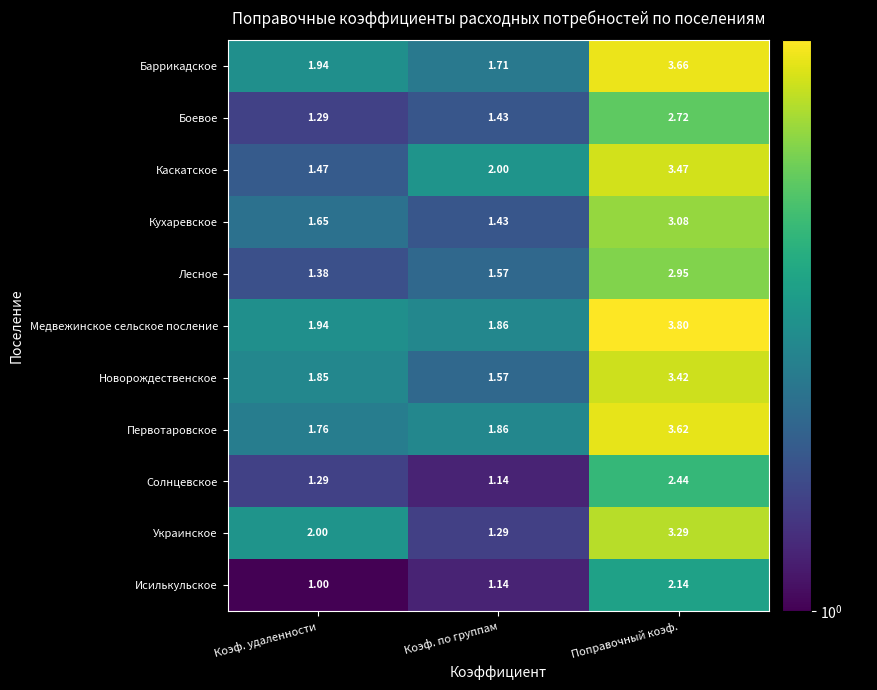

Which series changed the most between Коэф. по группам and Поправочный коэф.?

Украинское